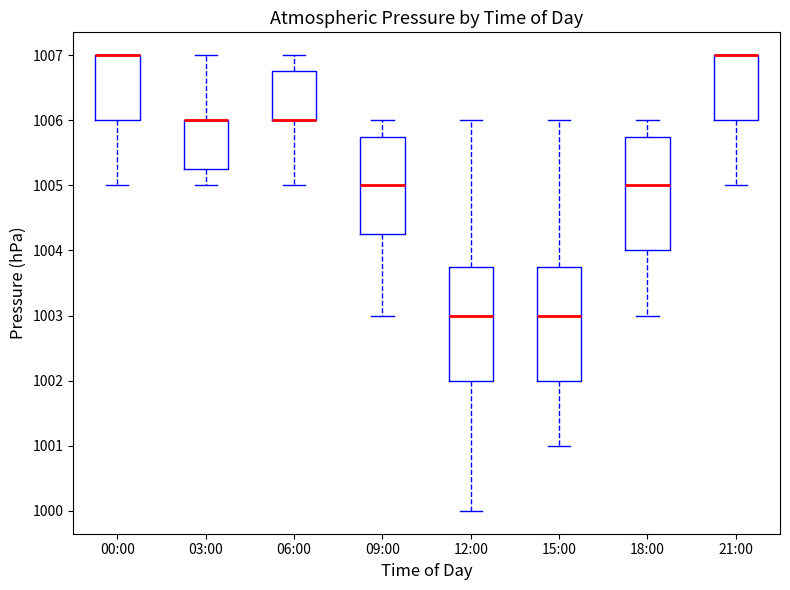

Reading left to right, transcribe this box plot: for each box, give where its median line is, the range the box spans, and where its two whiskers end, as read against the y-axis. The values are not printed on the chart, so give them approximately, as read against the axis.

00:00: median 1007.0 (drawn on the box's upper edge), box 1006.0 to 1007.0, whiskers 1005.0 to 1007.0
03:00: median 1006.0 (drawn on the box's upper edge), box 1005.3 to 1006.0, whiskers 1005.0 to 1007.0
06:00: median 1006.0 (drawn on the box's lower edge), box 1006.0 to 1006.8, whiskers 1005.0 to 1007.0
09:00: median 1005.0, box 1004.3 to 1005.8, whiskers 1003.0 to 1006.0
12:00: median 1003.0, box 1002.0 to 1003.8, whiskers 1000.0 to 1006.0
15:00: median 1003.0, box 1002.0 to 1003.8, whiskers 1001.0 to 1006.0
18:00: median 1005.0, box 1004.0 to 1005.8, whiskers 1003.0 to 1006.0
21:00: median 1007.0 (drawn on the box's upper edge), box 1006.0 to 1007.0, whiskers 1005.0 to 1007.0